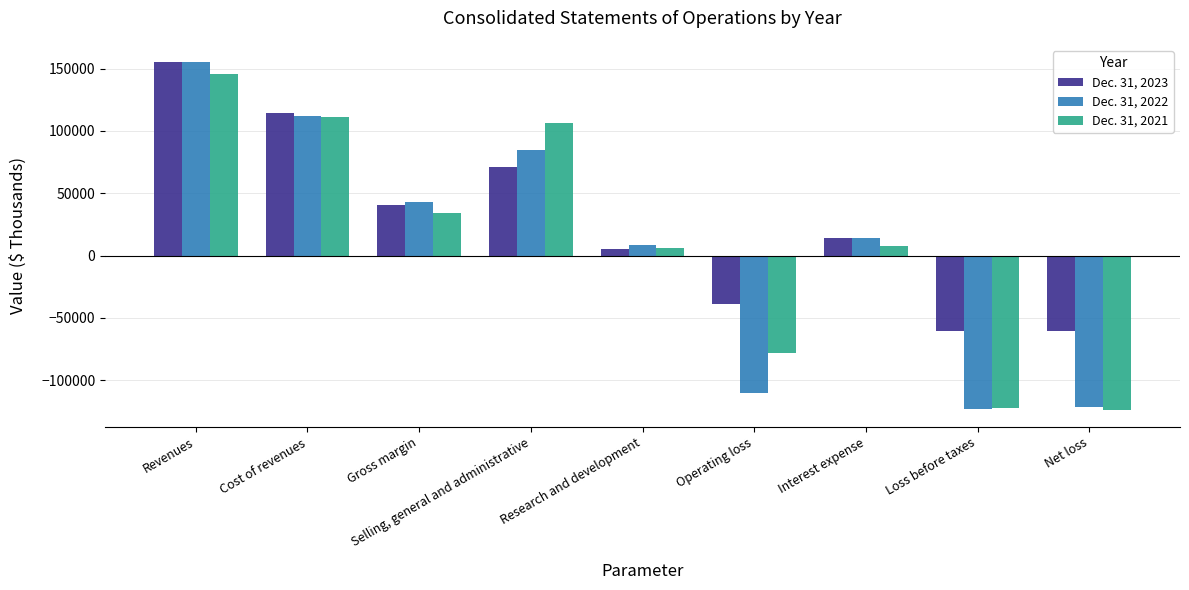

Which series has the largest range (max minus min)?

Dec. 31, 2022